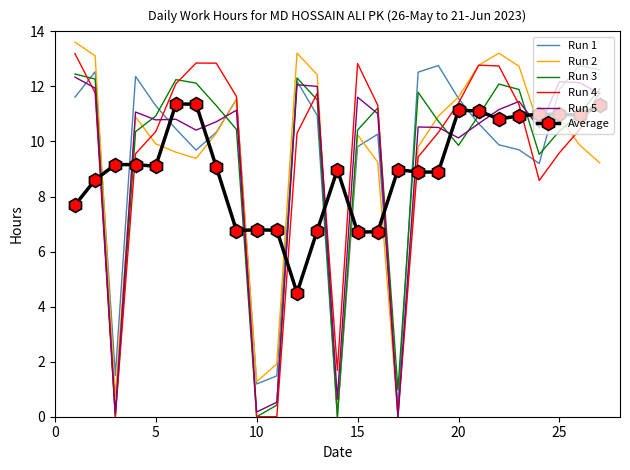

What is the greatest value displayed?

13.6